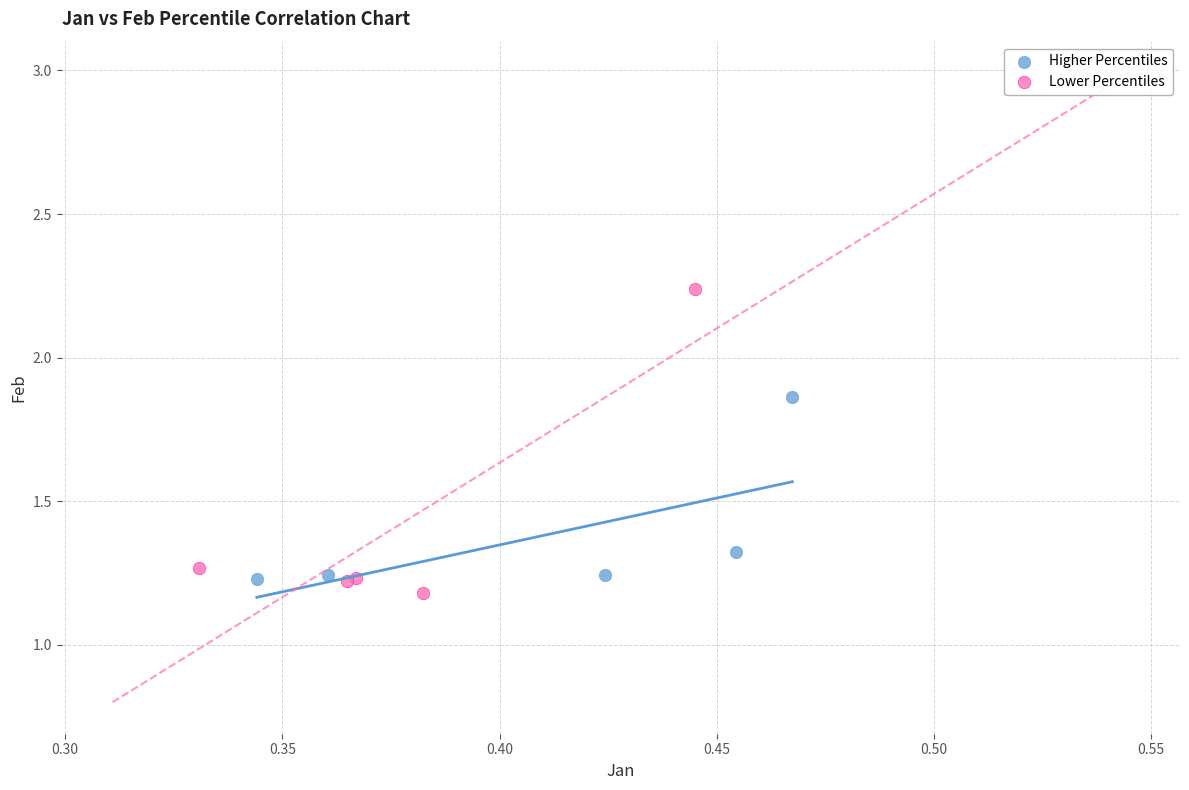

What are all the series names shown in the legend?

Higher Percentiles, Lower Percentiles